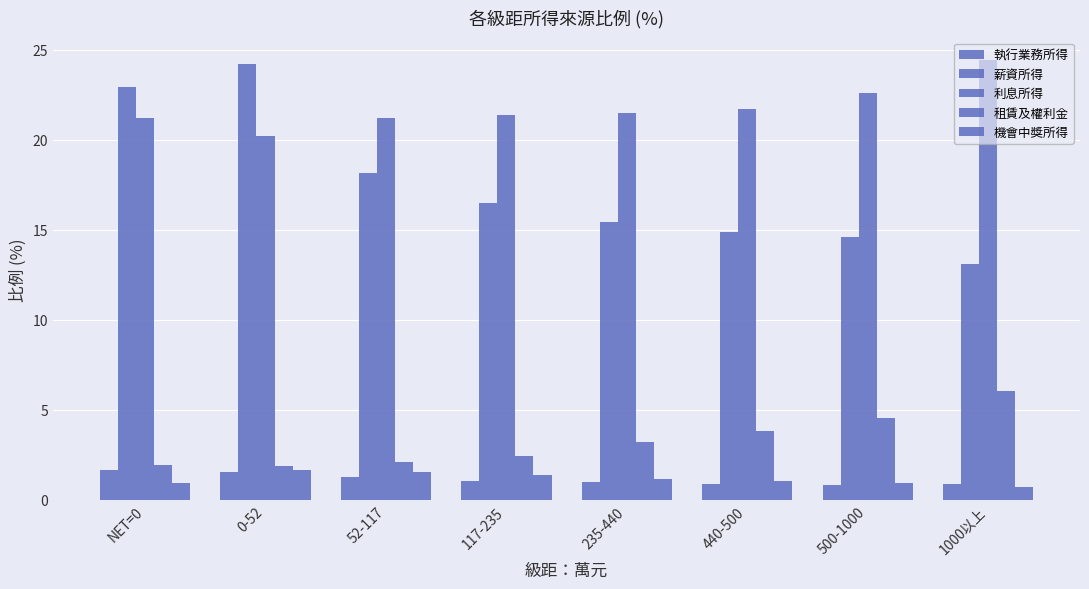

How many bars are there in total?

40